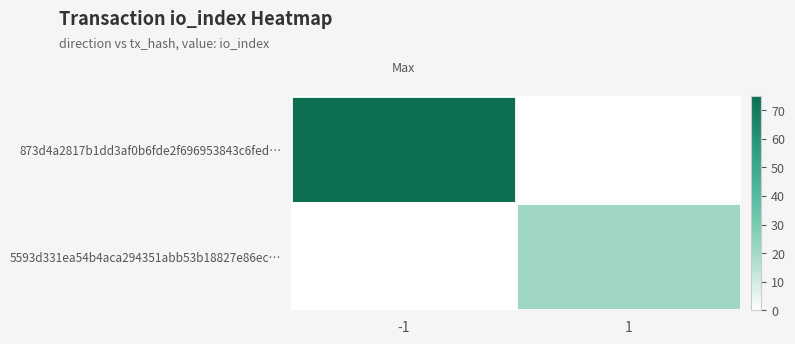

What is the total value across all series at -1?

75